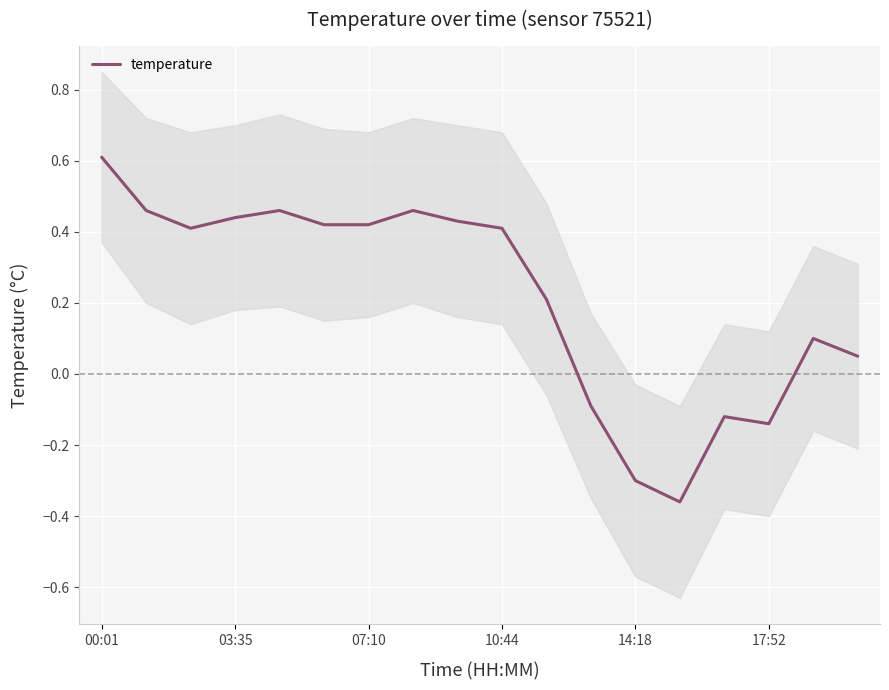

How many lines are shown in the chart?

1